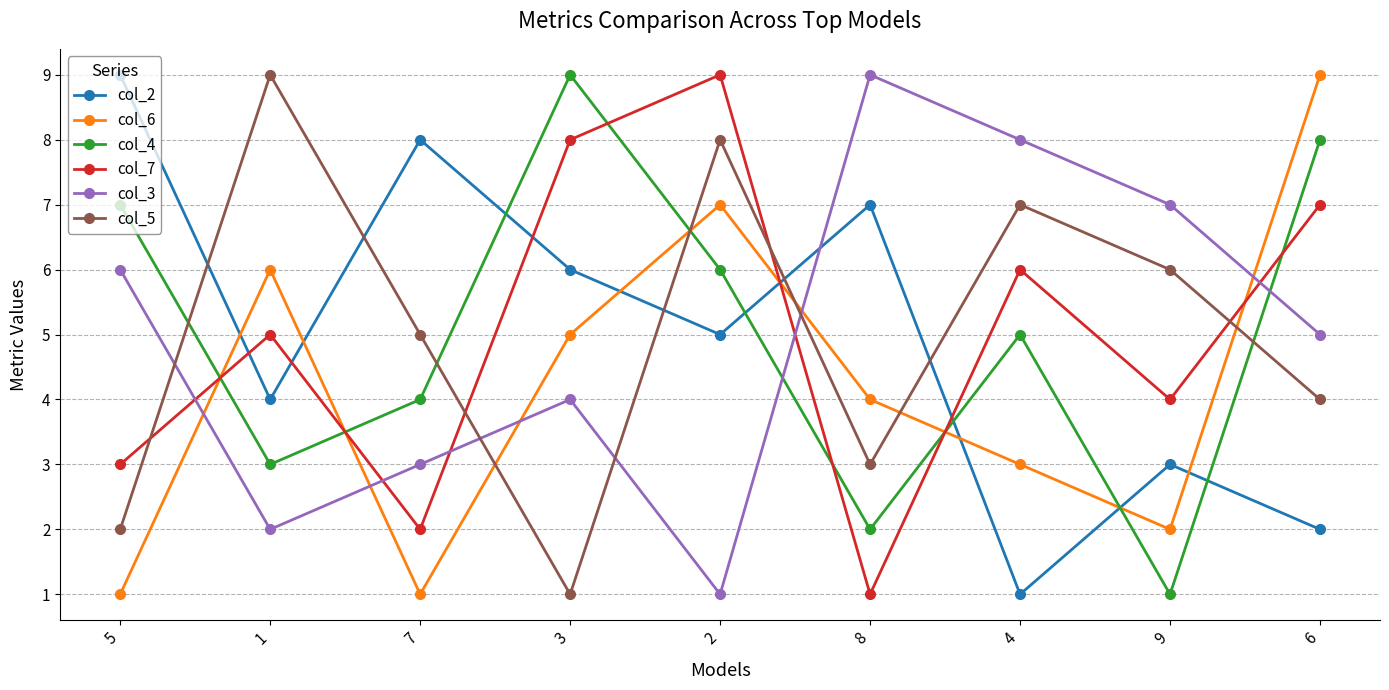

What is the label of the 4th point from the right?

8